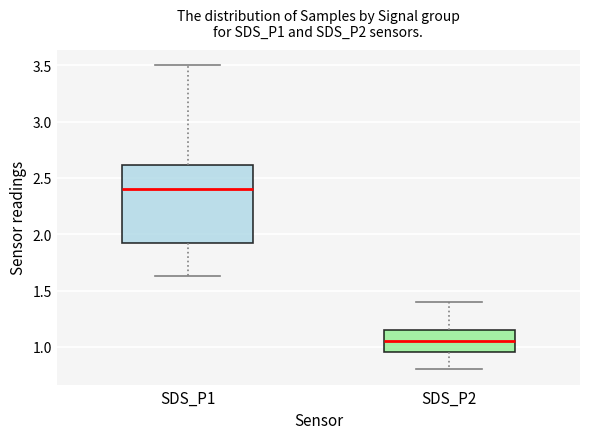

Reading left to right, transcribe this box plot: for each box, give where its median line is, the range the box spans, and where its two whiskers end, as read against the y-axis. The values are not printed on the chart, so give them approximately, as read against the axis.

SDS_P1: median 2.40, box 1.90 to 2.60, whiskers 1.65 to 3.50
SDS_P2: median 1.05, box 0.95 to 1.15, whiskers 0.80 to 1.40